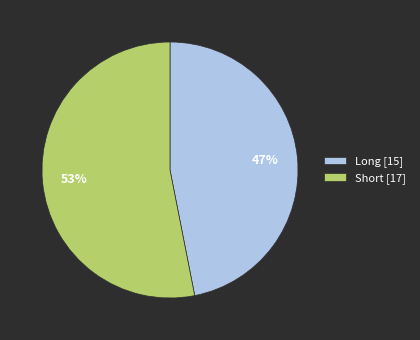

How many segments does this pie chart have?

2